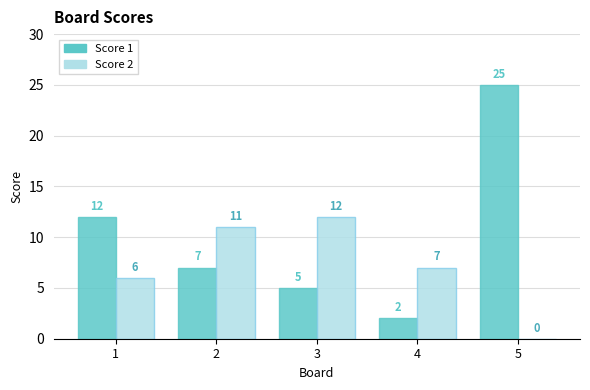

How many categories are shown in the chart?

5